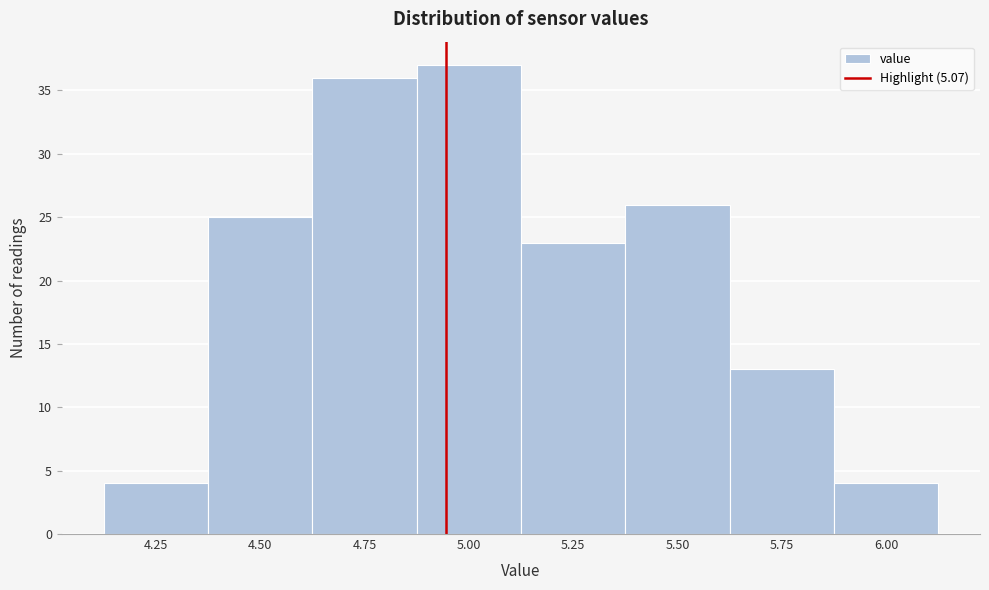

Reading right to left, transcribe all the data shown in this chart.

6.00=4	5.75=13	5.50=26	5.25=23	5.00=37	4.75=36	4.50=25	4.25=4